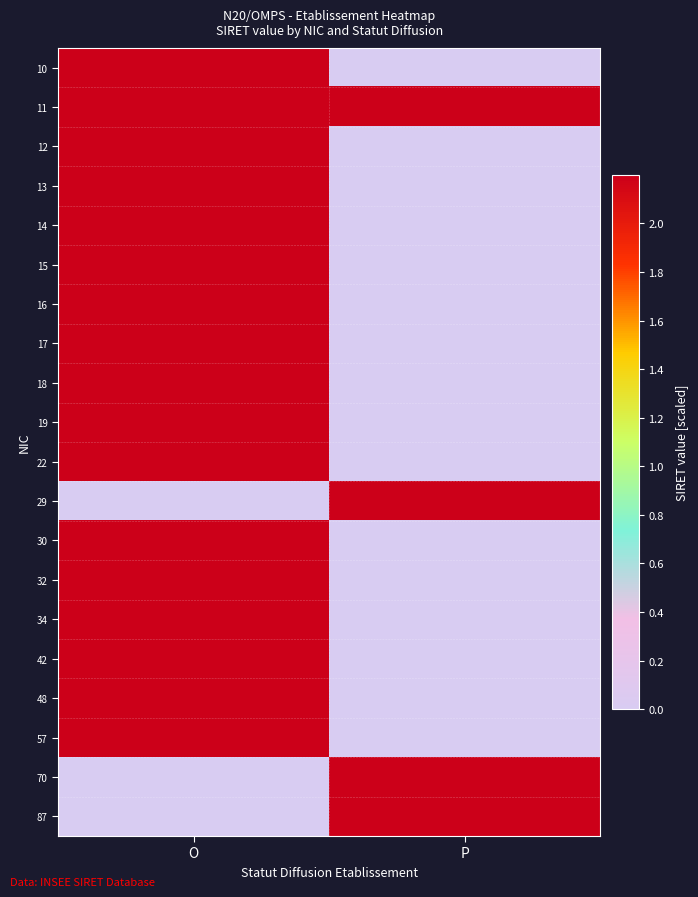

Reading right to left, list all the values displayed in this chart.

10: P=0.0	O=218.1
11: P=489.4	O=332.5
12: P=0.0	O=394.7
13: P=0.0	O=531.9
14: P=0.0	O=218.1
15: P=0.0	O=353.4
16: P=0.0	O=444.0
17: P=0.0	O=402.2
18: P=0.0	O=716.7
19: P=0.0	O=349.0
22: P=0.0	O=218.1
29: P=489.4	O=0.0
30: P=0.0	O=218.1
32: P=0.0	O=332.0
34: P=0.0	O=332.0
42: P=0.0	O=411.5
48: P=0.0	O=218.1
57: P=0.0	O=330.9
70: P=450.2	O=0.0
87: P=323.8	O=0.0